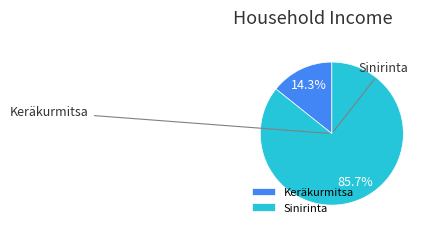

Which category has the smallest portion of the pie?

Keräkurmitsa